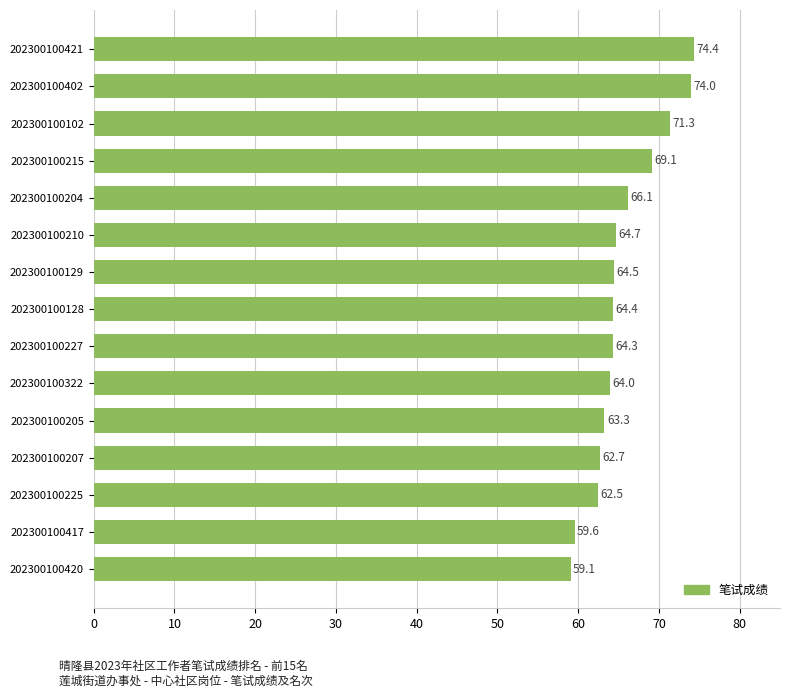

What is the sum of all values?

983.8